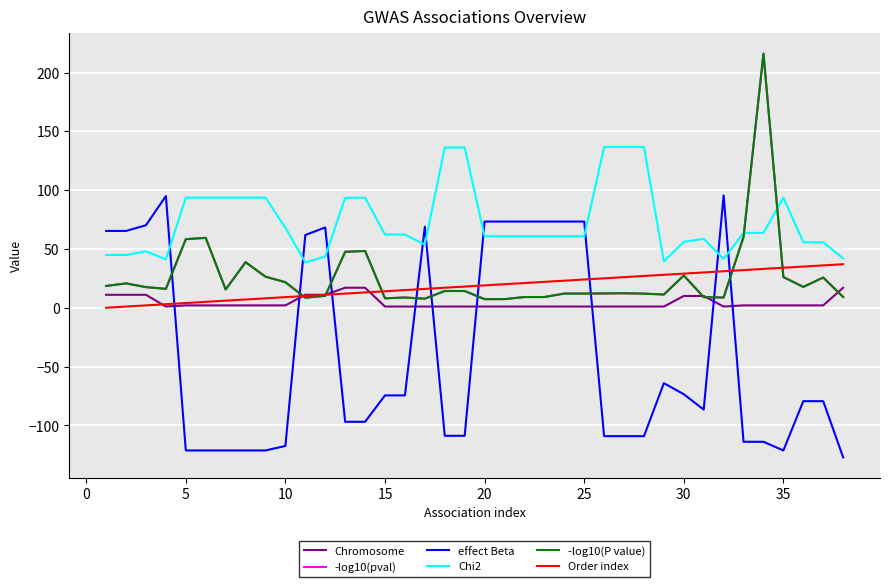

What is the smallest value displayed?

-127.2